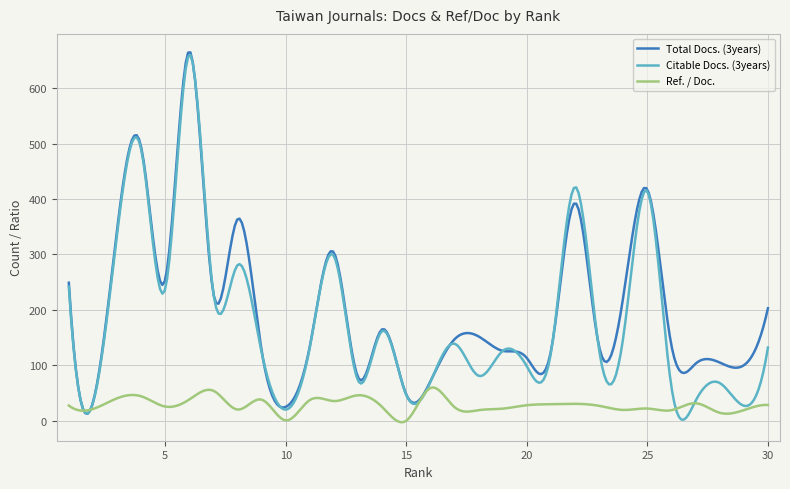

What is the greatest value displayed?

664.8